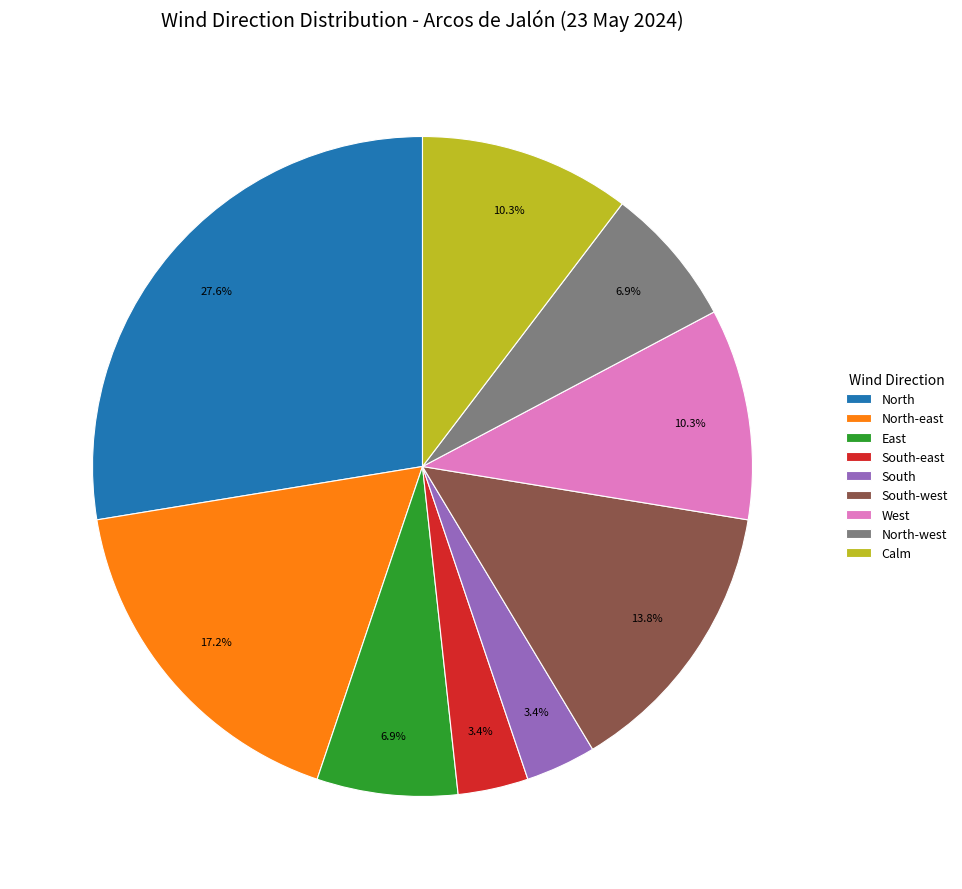

What percentage is the South-west slice, to the nearest percent?

14%